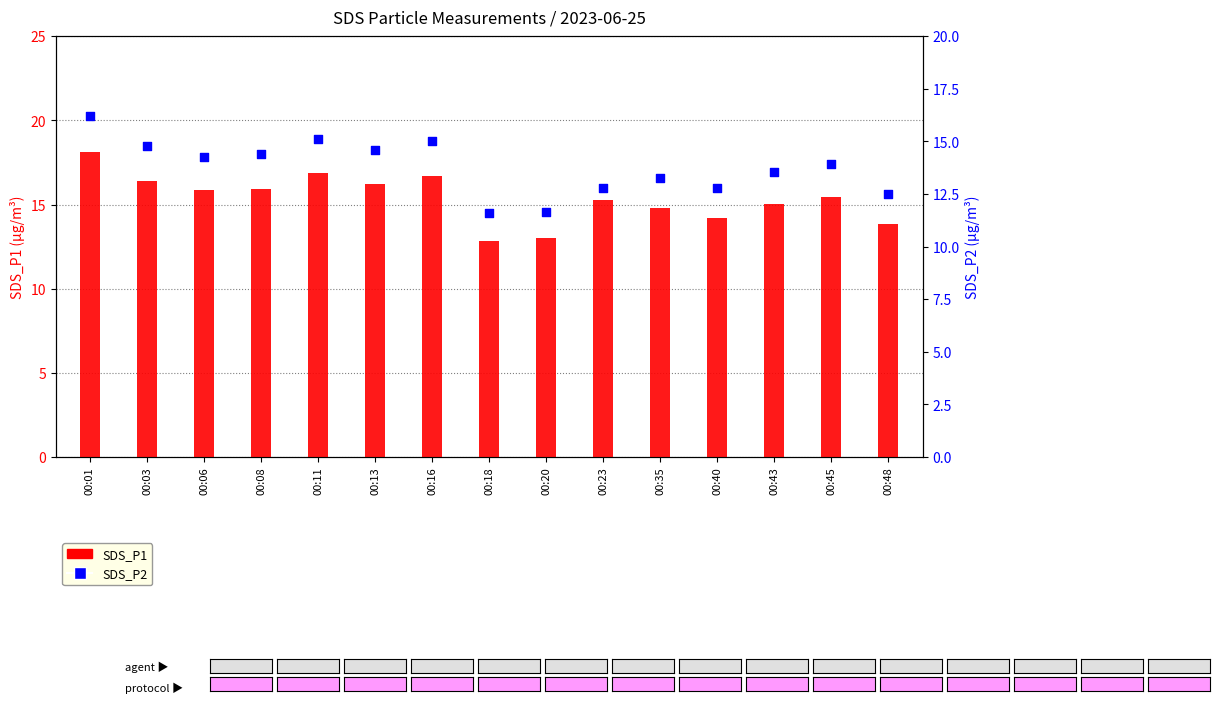

Which series has the largest total across all categories?

SDS_P1